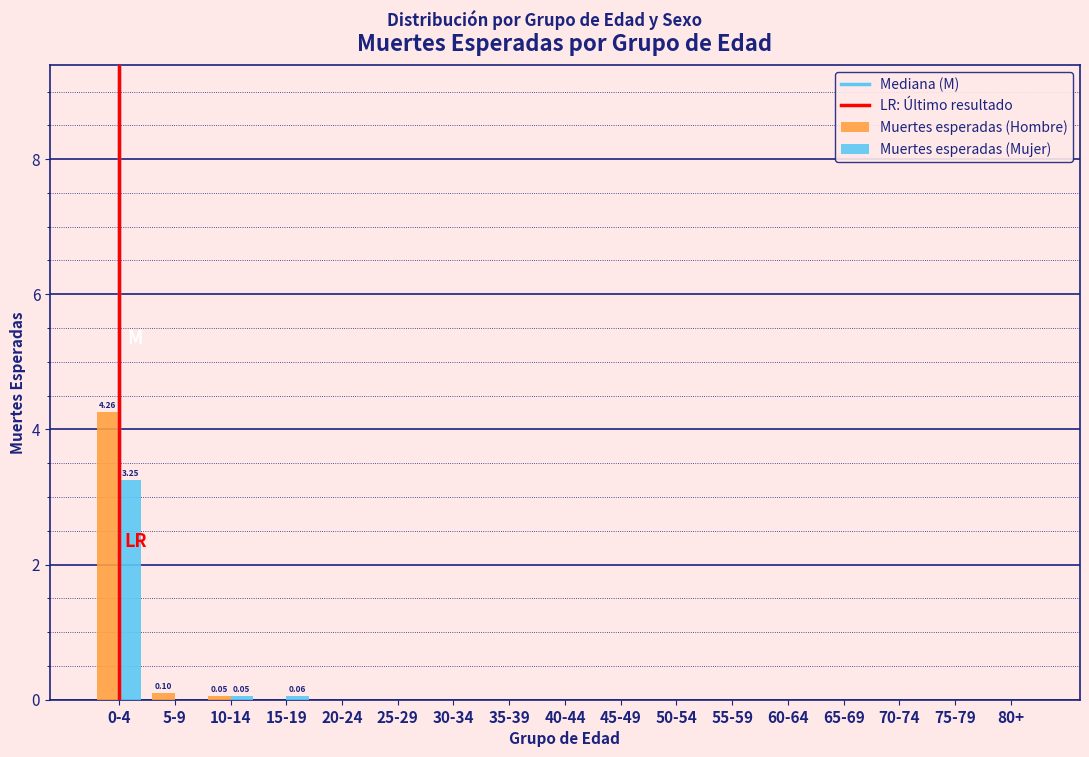

How many groups of bars are there?

17